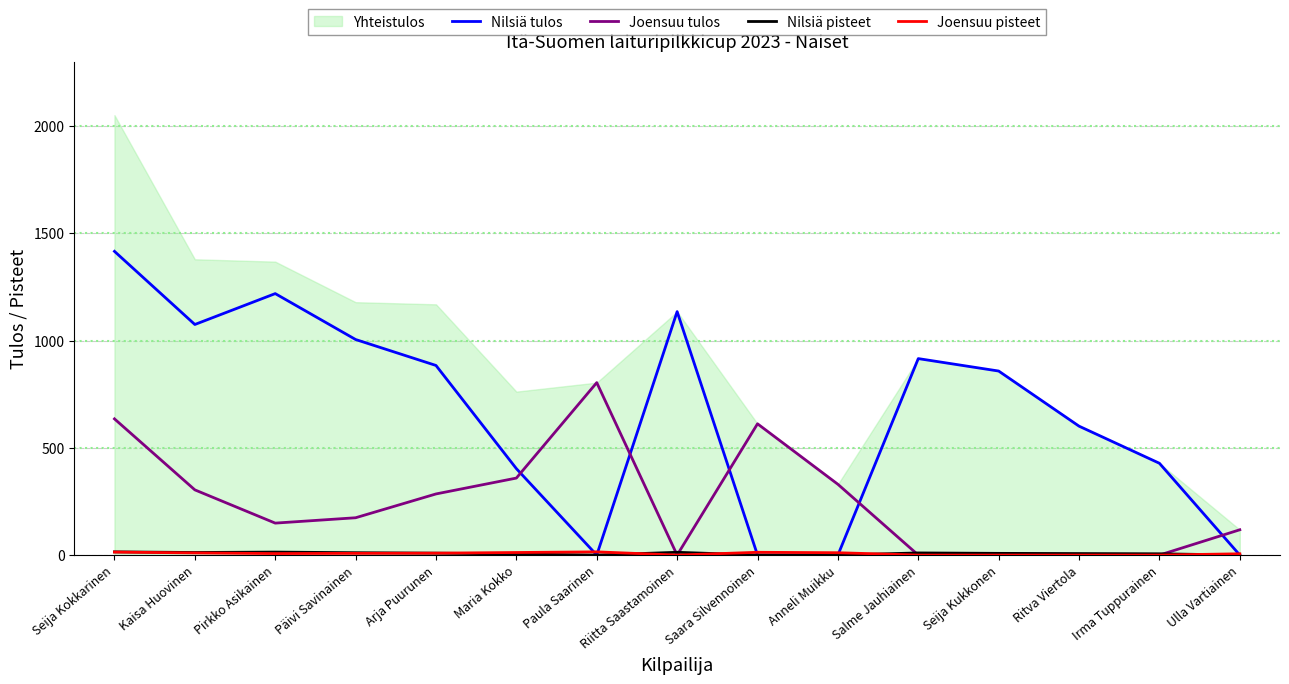

True or false: Joensuu pisteet and Nilsiä tulos cross at least once.

True